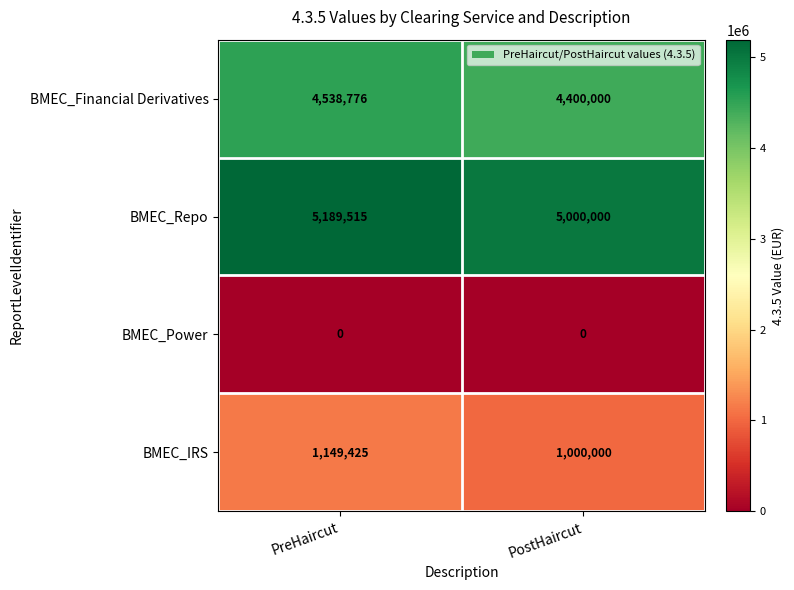

List the series in order of their peak value, highest first.

BMEC_Repo, BMEC_Financial Derivatives, BMEC_IRS, BMEC_Power